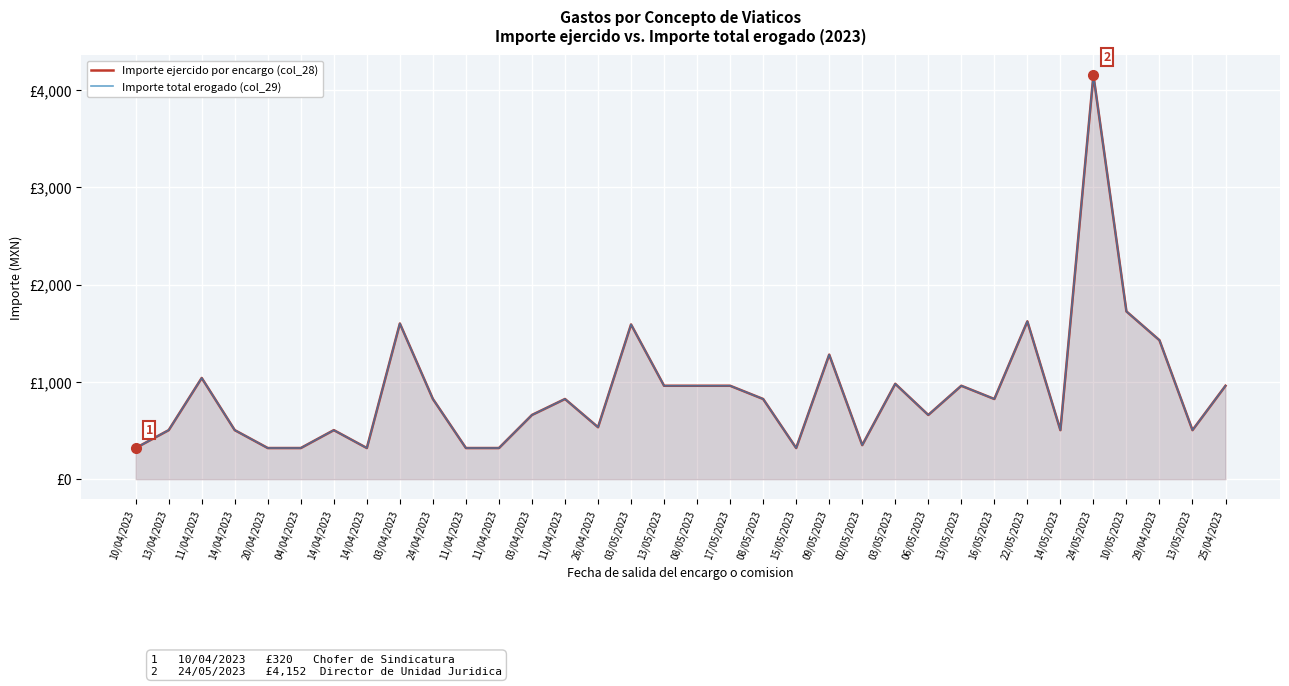

True or false: Importe ejercido por encargo (col_28) and Importe total erogado (col_29) intersect in this chart.

False